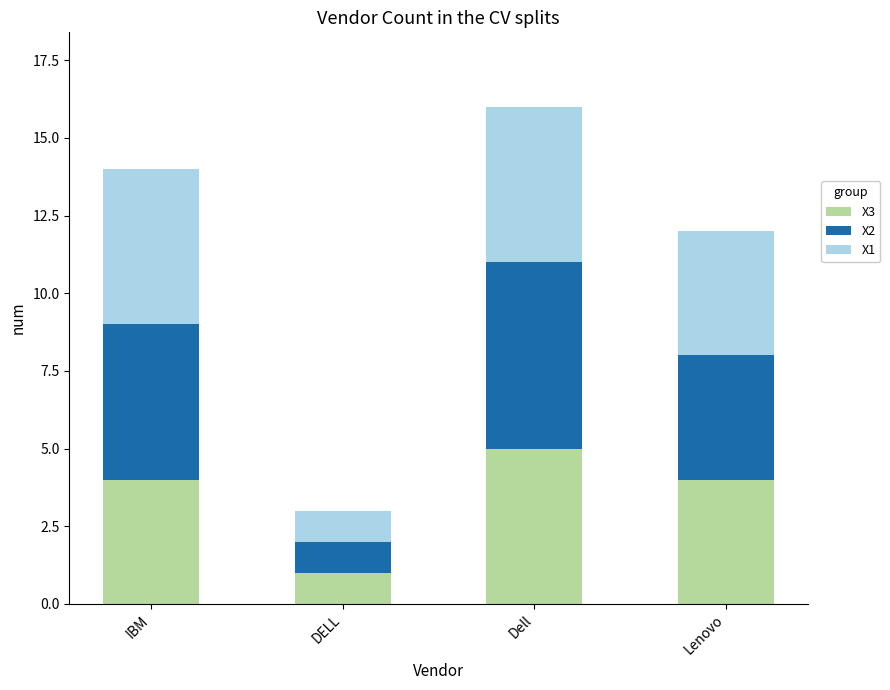

At which label does X3 reach its peak?

Dell